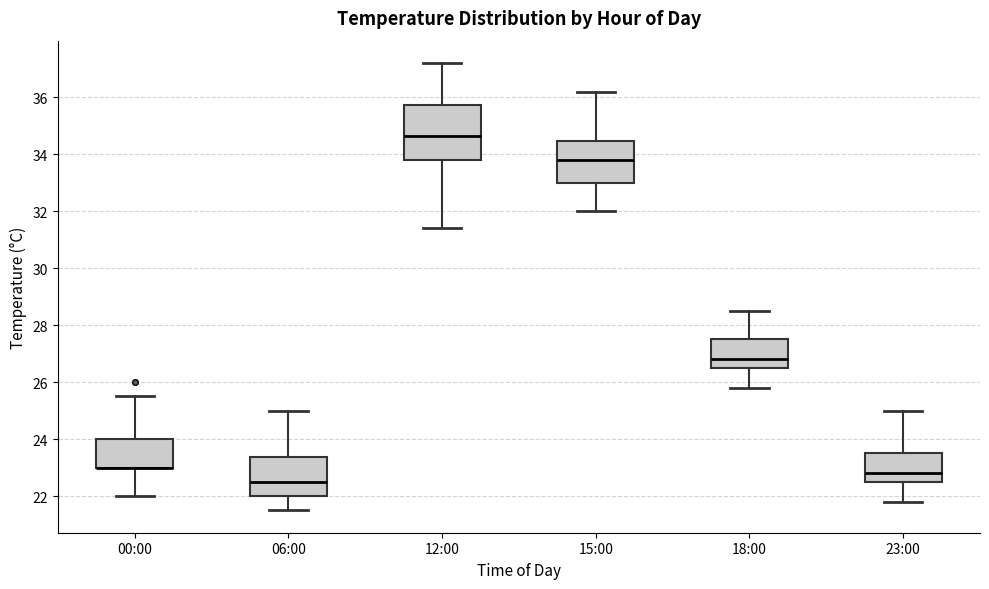

Which box is the tallest, from its lower edge to its upper edge?

12:00